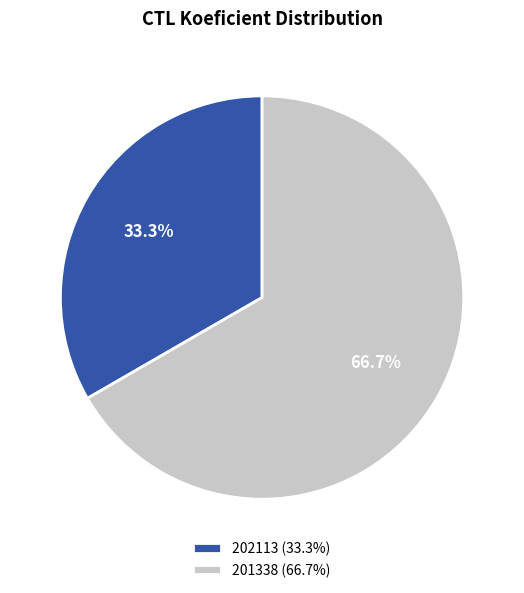

Is there any slice that represents more than half of the pie?

Yes